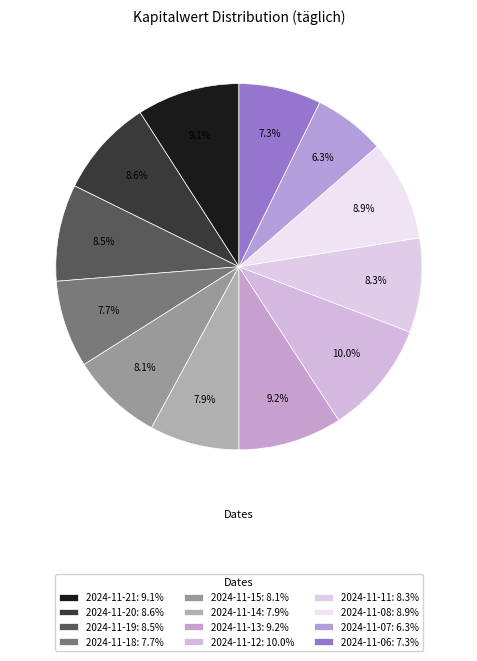

How many slices are in this pie chart?

12